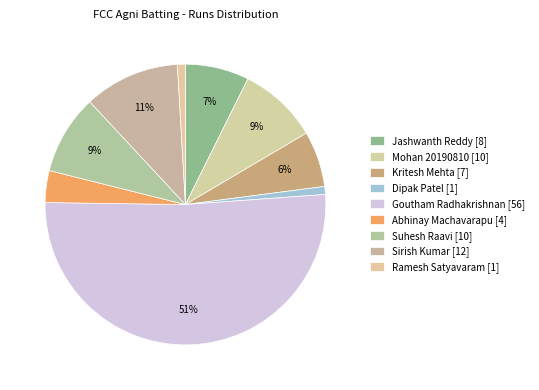

True or false: Ramesh Satyavaram accounts for 1% of the total.

True